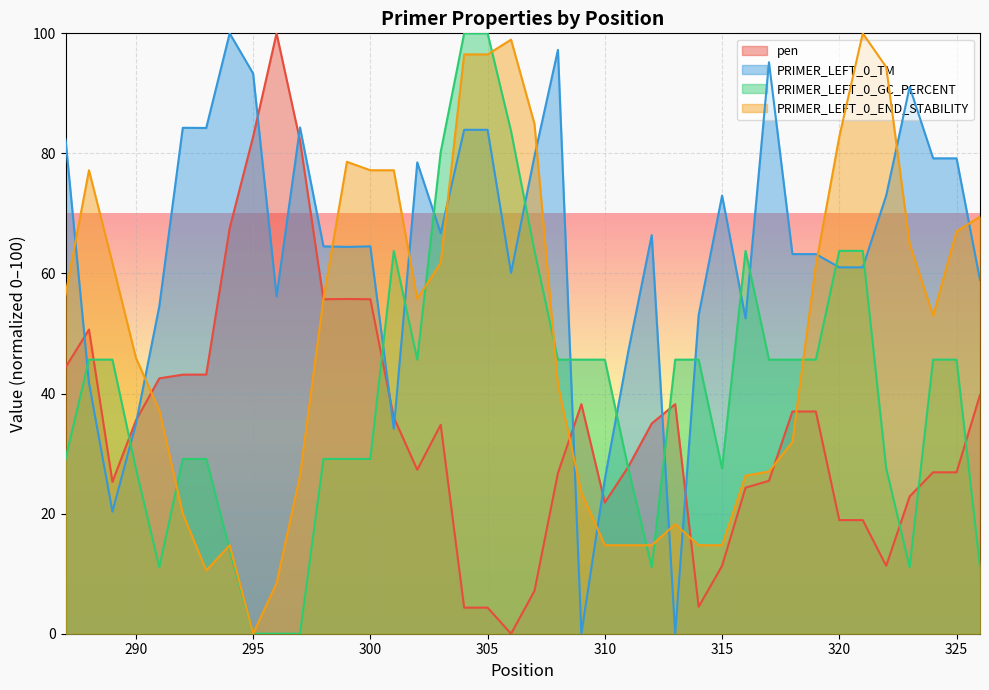

List the series in order of their overall mean, highest first.

PRIMER_LEFT_0_TM, PRIMER_LEFT_0_END_STABILITY, PRIMER_LEFT_0_GC_PERCENT, pen